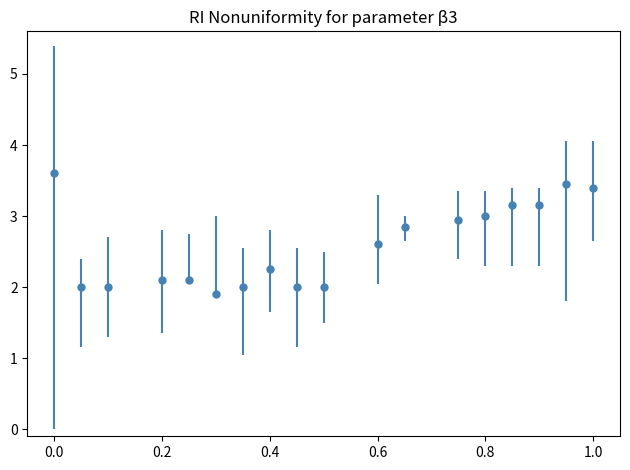

What is the sum of all values?

46.5